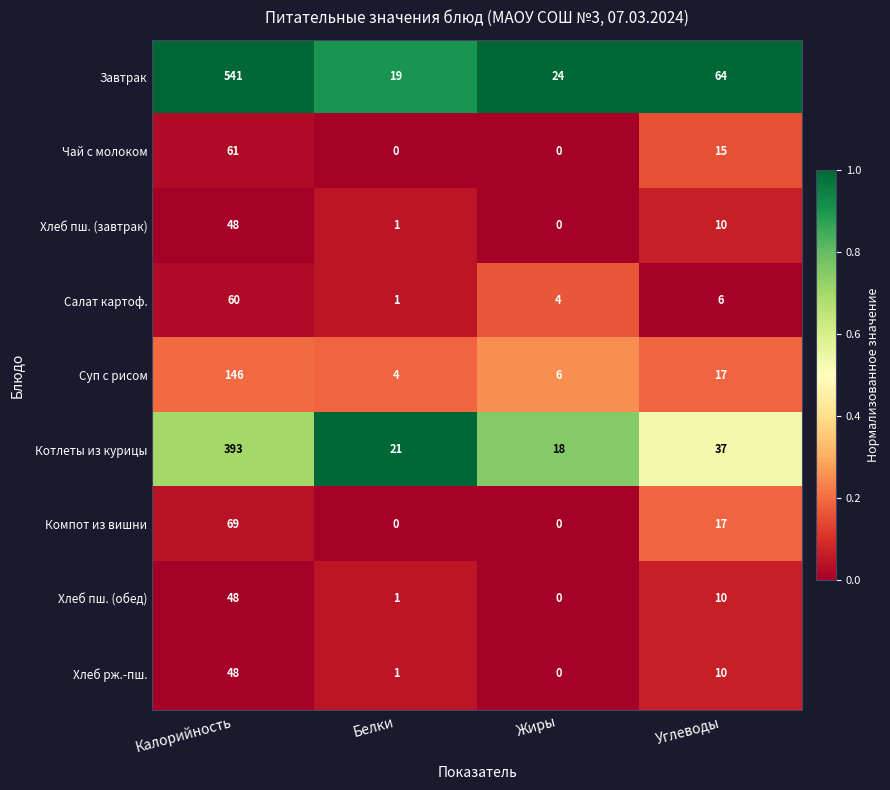

Which series changed the most between Калорийность and Белки?

Завтрак